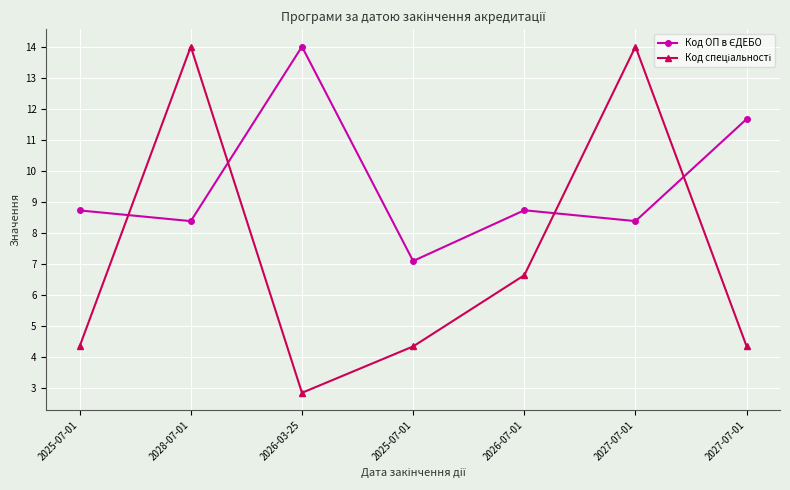

List the series in order of their overall mean, lowest first.

Код спеціальності, Код ОП в ЄДЕБО